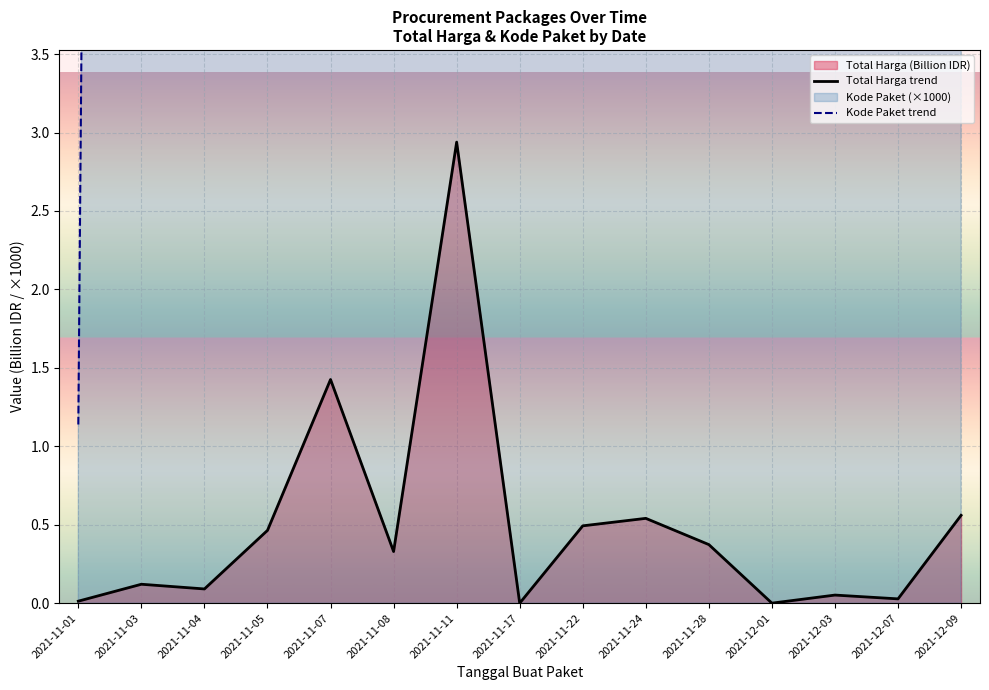

True or false: Kode Paket trend and Total Harga trend intersect in this chart.

False